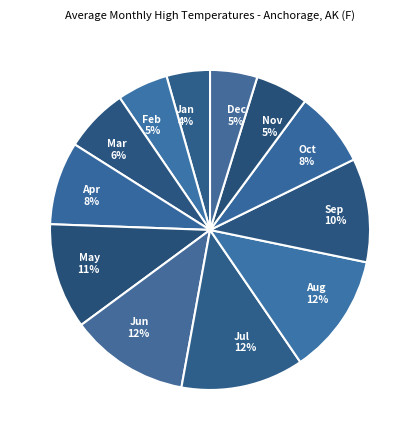

To the nearest percent, what percentage of the pie is May?

11%